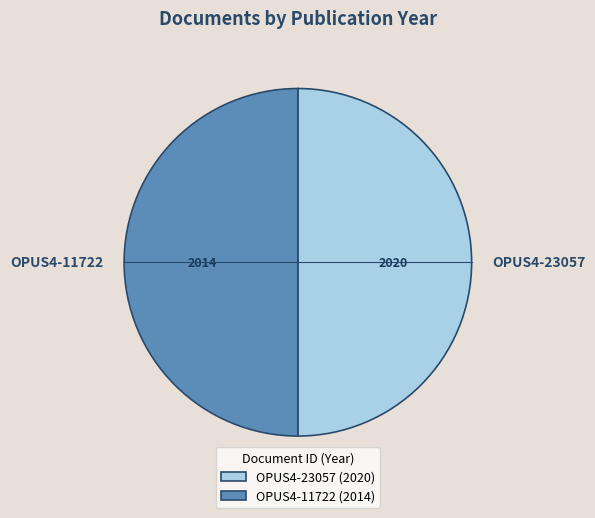

True or false: OPUS4-11722 accounts for 50% of the total.

True